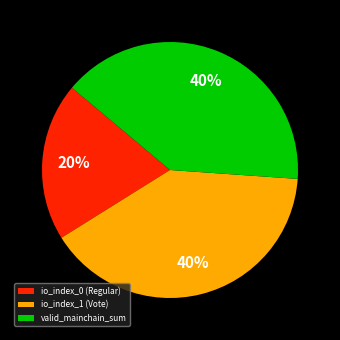

Which category has the smallest portion of the pie?

io_index_0 (Regular)